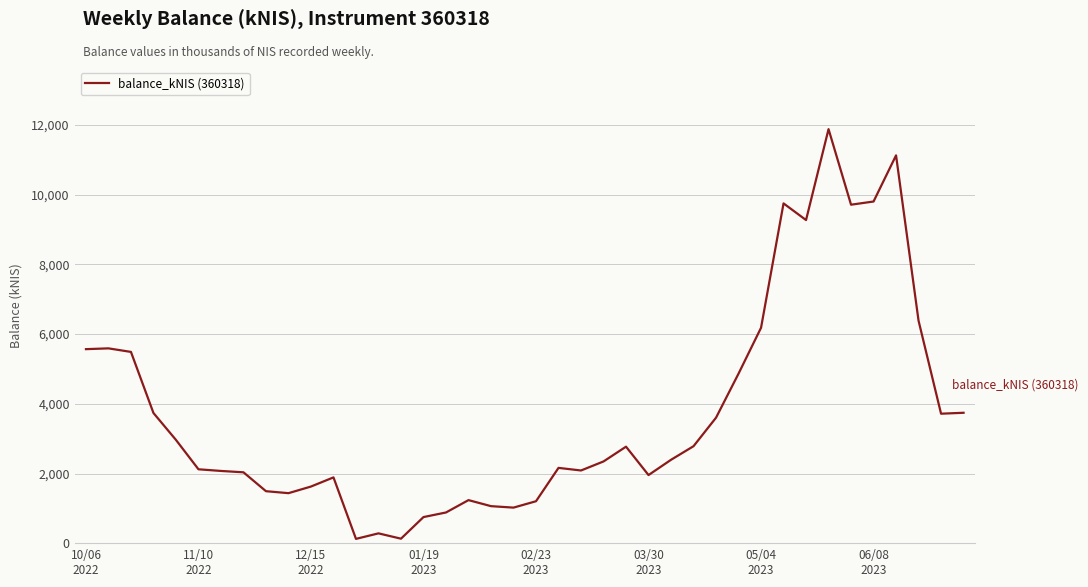

What is the greatest value displayed?

11875.0